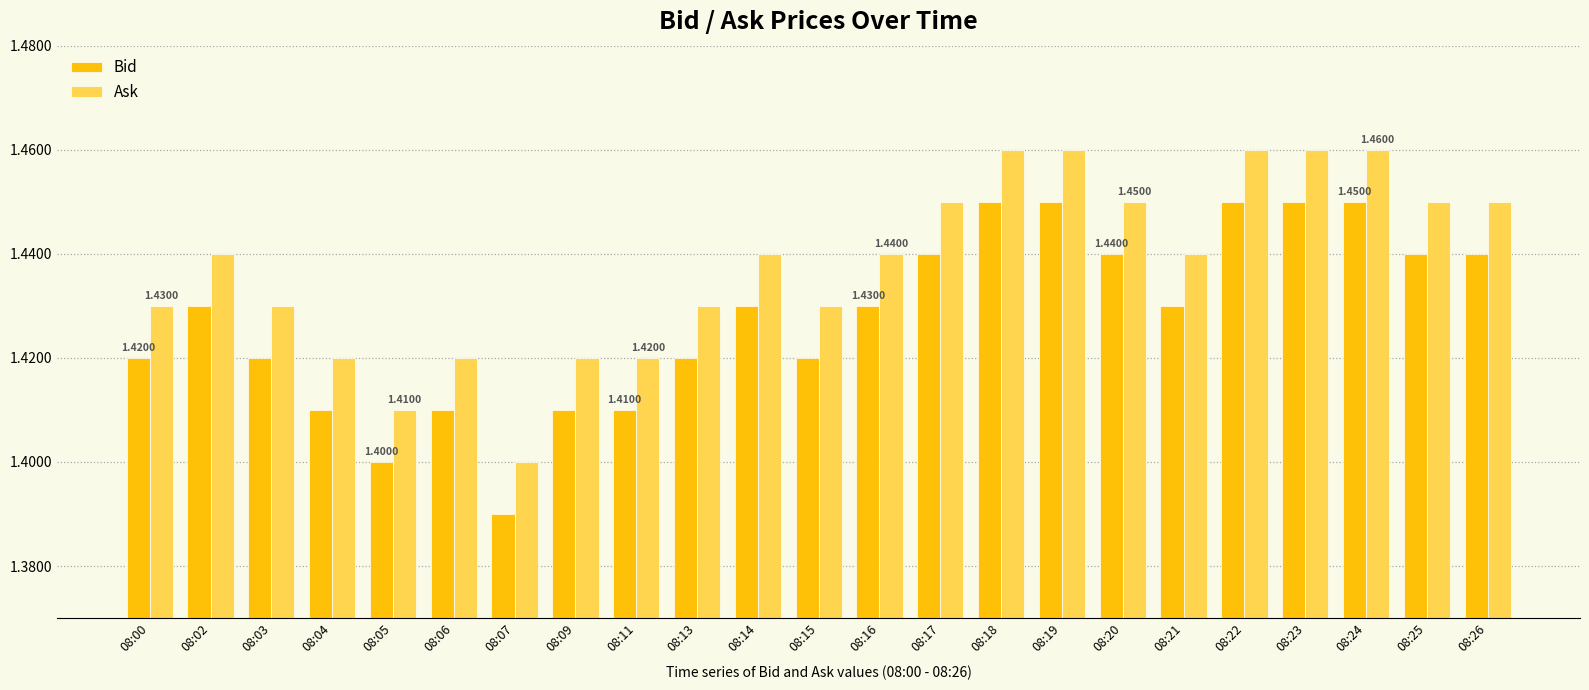

What is the sum of the Bid values at 08:15 and 08:04?

2.8